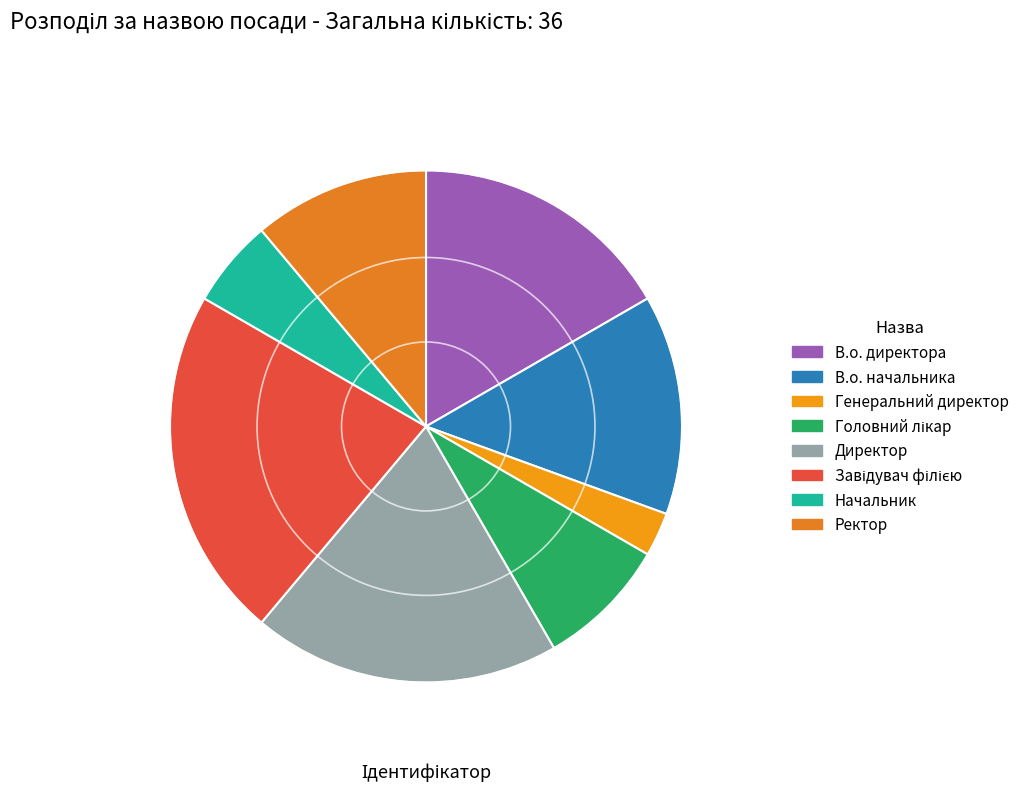

What is the change in value from В.о. начальника to Завідувач філією?

+3